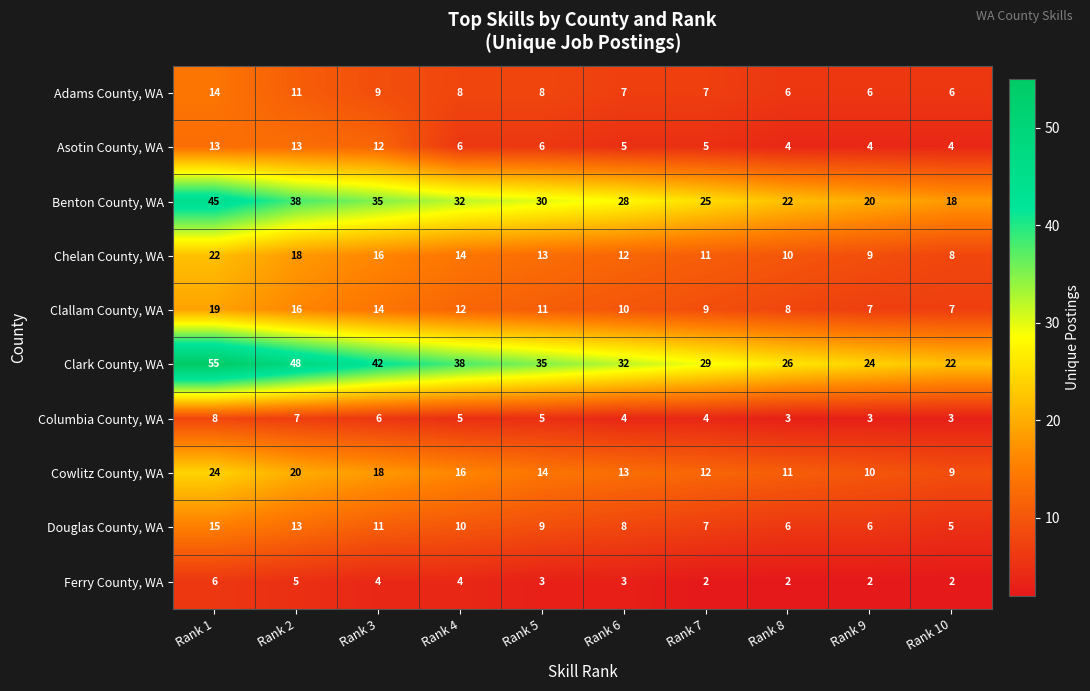

Which series has the largest range (max minus min)?

Clark County, WA